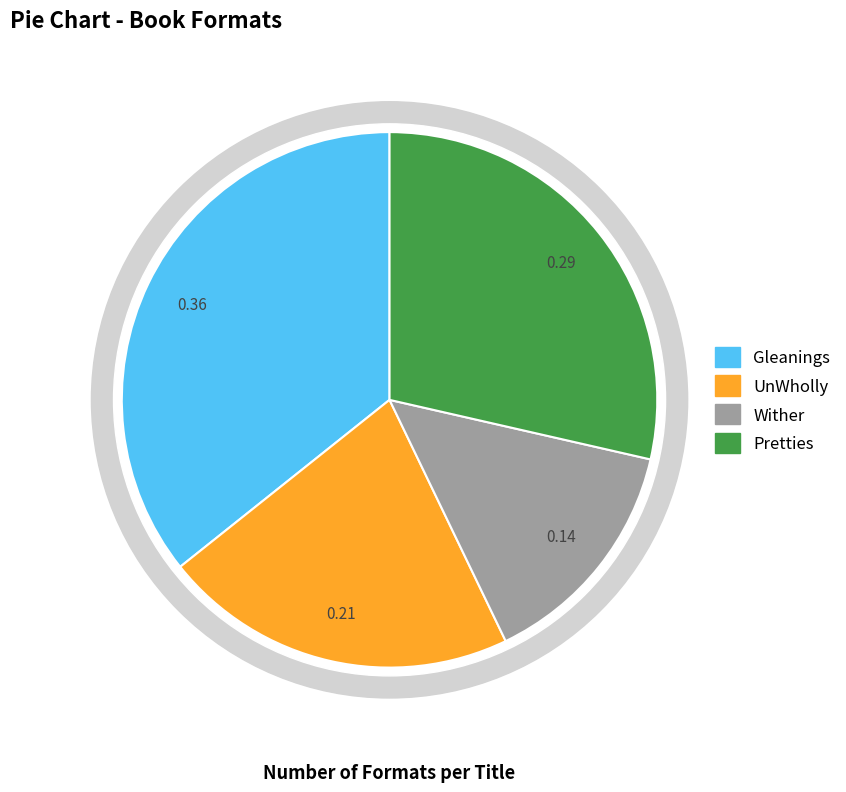

How many segments does this pie chart have?

4